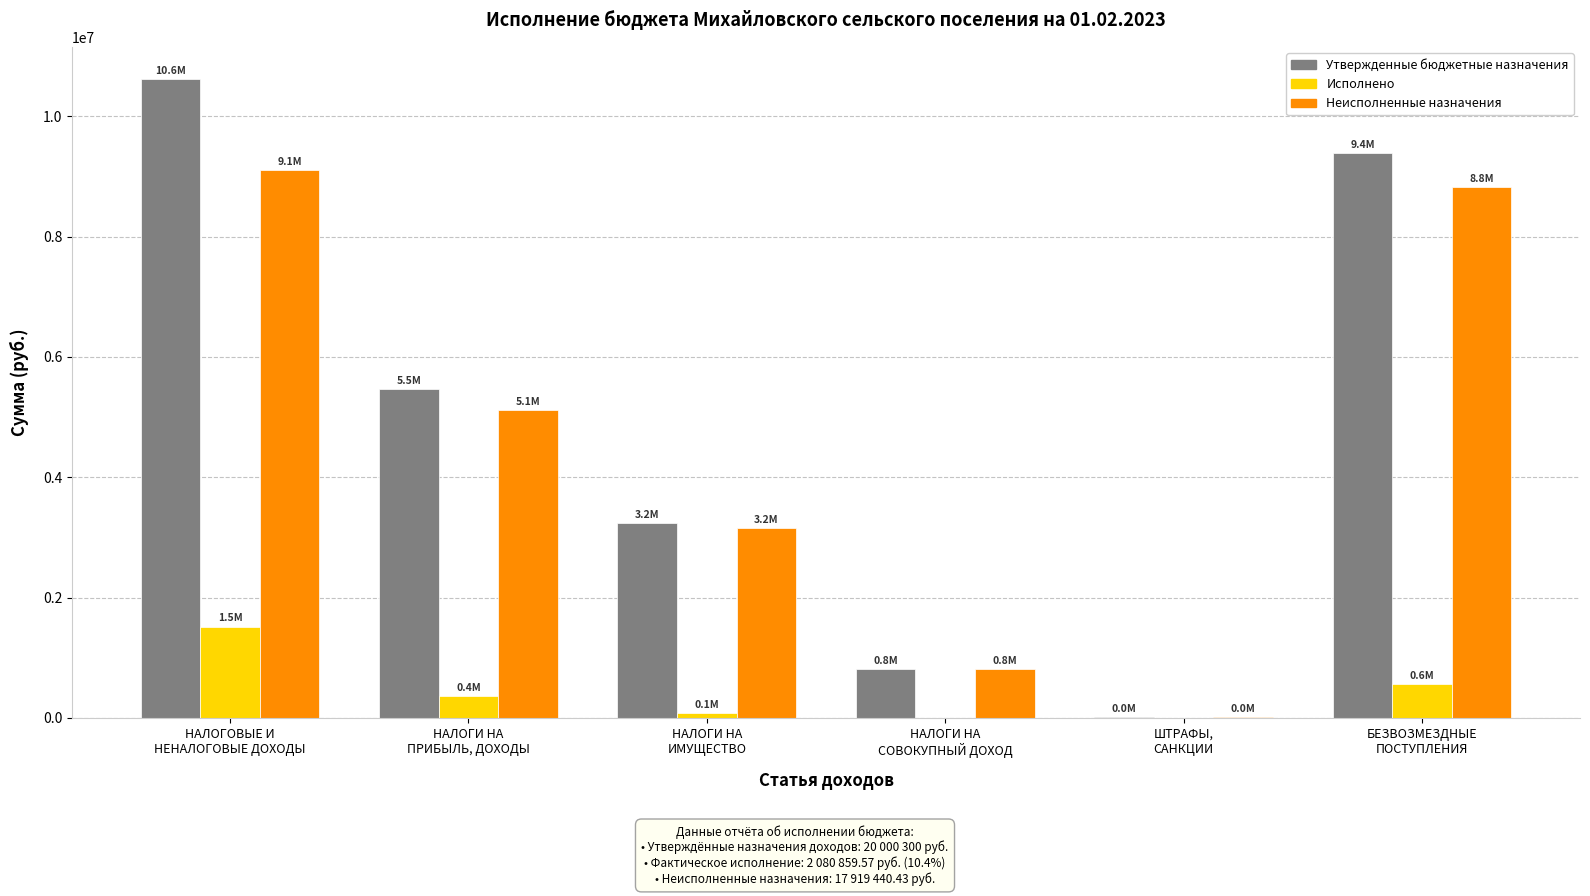

What is the maximum value for Утвержденные бюджетные назначения?

10620700.0